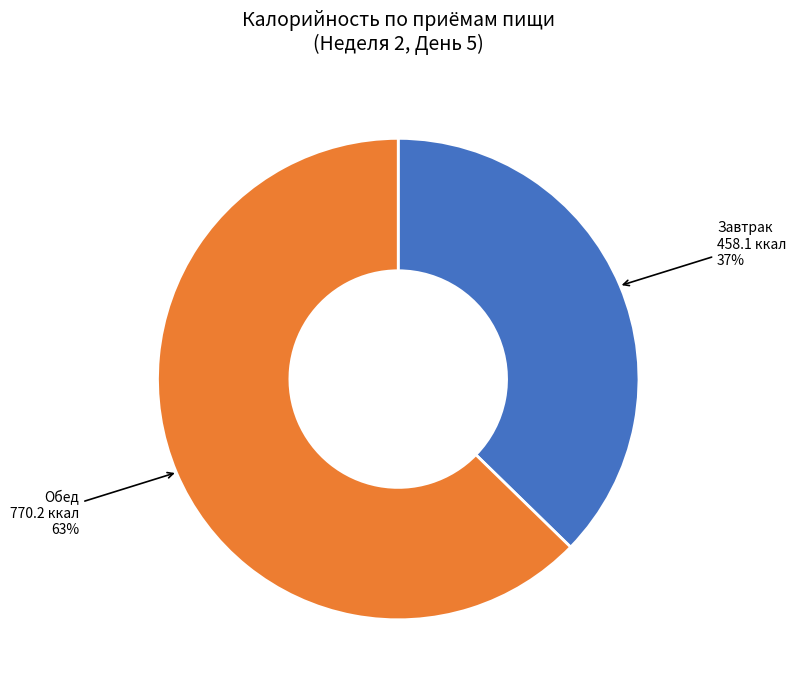

To the nearest percent, what is the average slice percentage?

50%